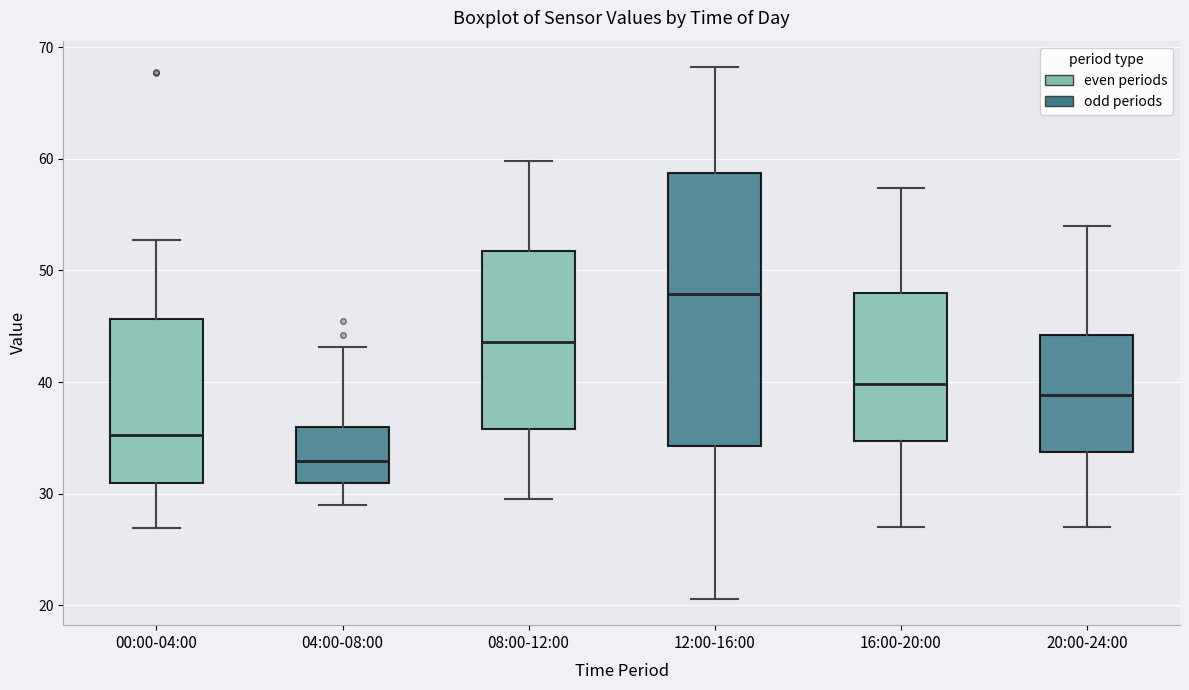

Reading left to right, read every box against the y-axis: the position of its median line, the range the box covers, and the ends of its whiskers. The values are not printed on the chart, so give them approximately, as read against the axis.

00:00-04:00: median 35, box 31 to 46, whiskers 27 to 53
04:00-08:00: median 33, box 31 to 36, whiskers 29 to 43
08:00-12:00: median 44, box 36 to 52, whiskers 30 to 60
12:00-16:00: median 48, box 34 to 59, whiskers 21 to 68
16:00-20:00: median 40, box 35 to 48, whiskers 27 to 57
20:00-24:00: median 39, box 34 to 44, whiskers 27 to 54